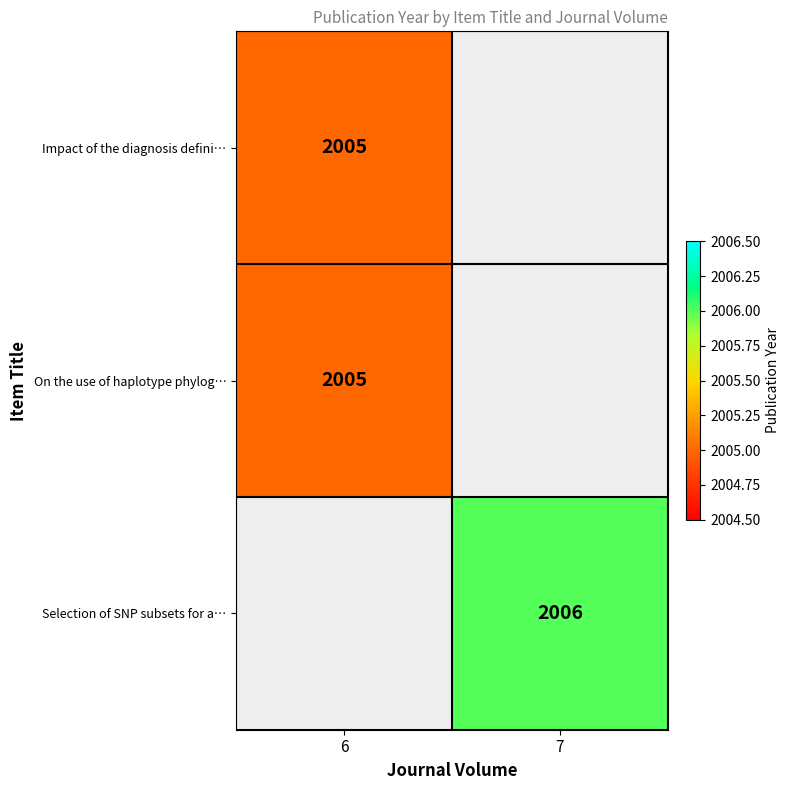

The value of Selection of SNP subsets for a… at 7 is 2871. True or false?

False